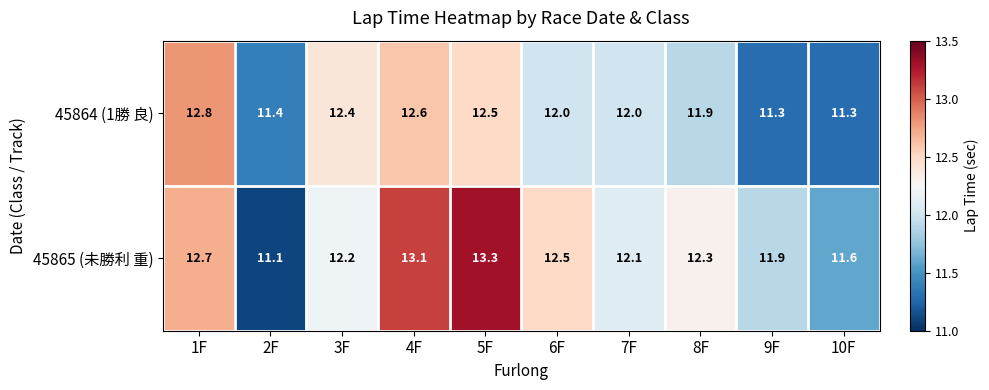

At which category does the chart reach its minimum across all series?

2F